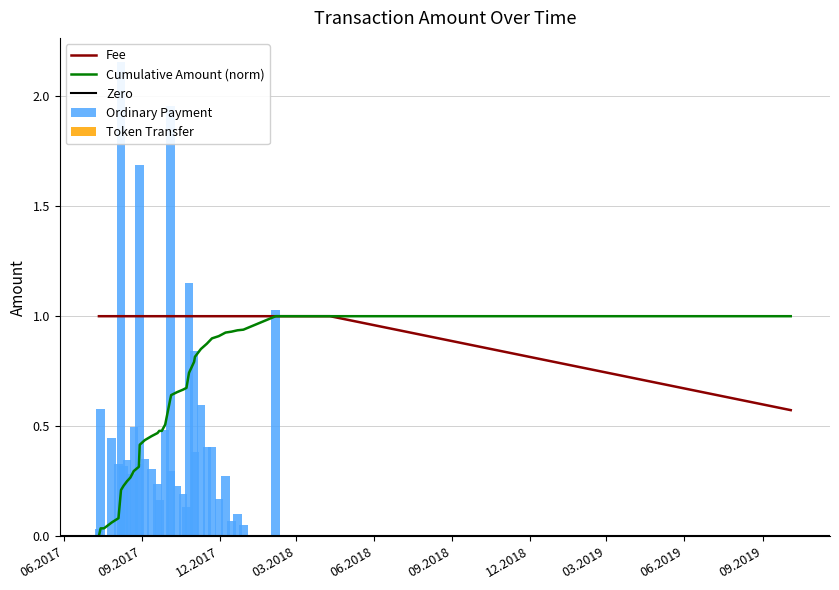

Count the Fee values in the range 1 to 2.

37